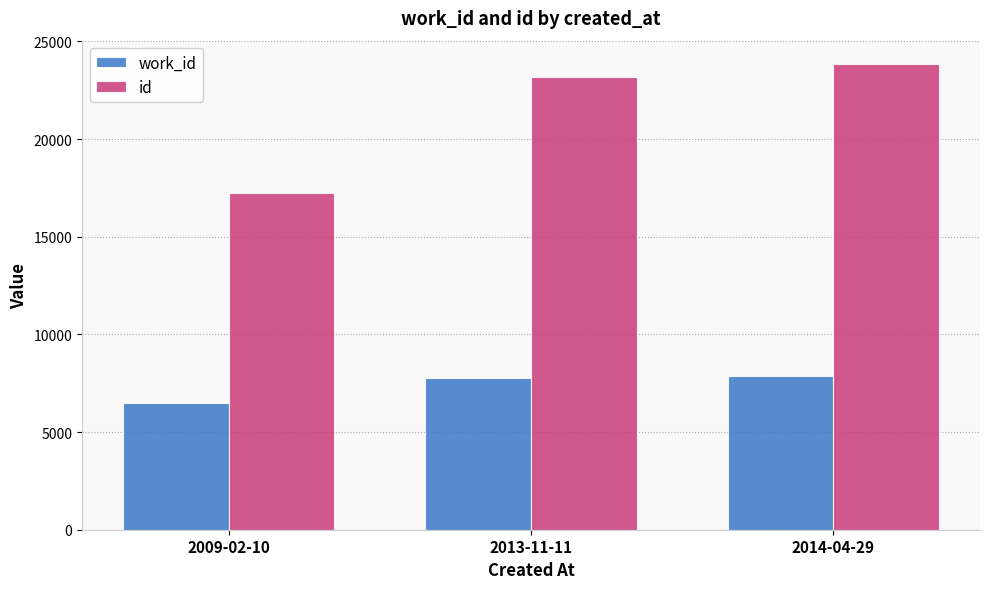

Is it true that id equals 23172 at 2013-11-11?

True